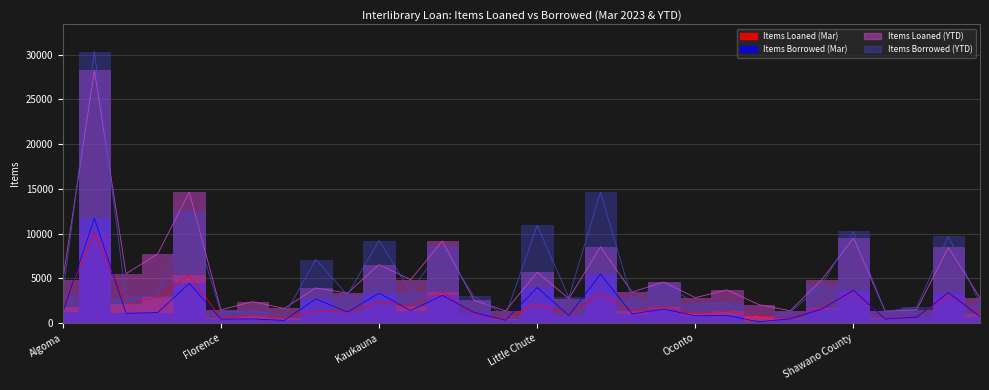

What is the spread (max minus min) of values at Weyauwega?

2084